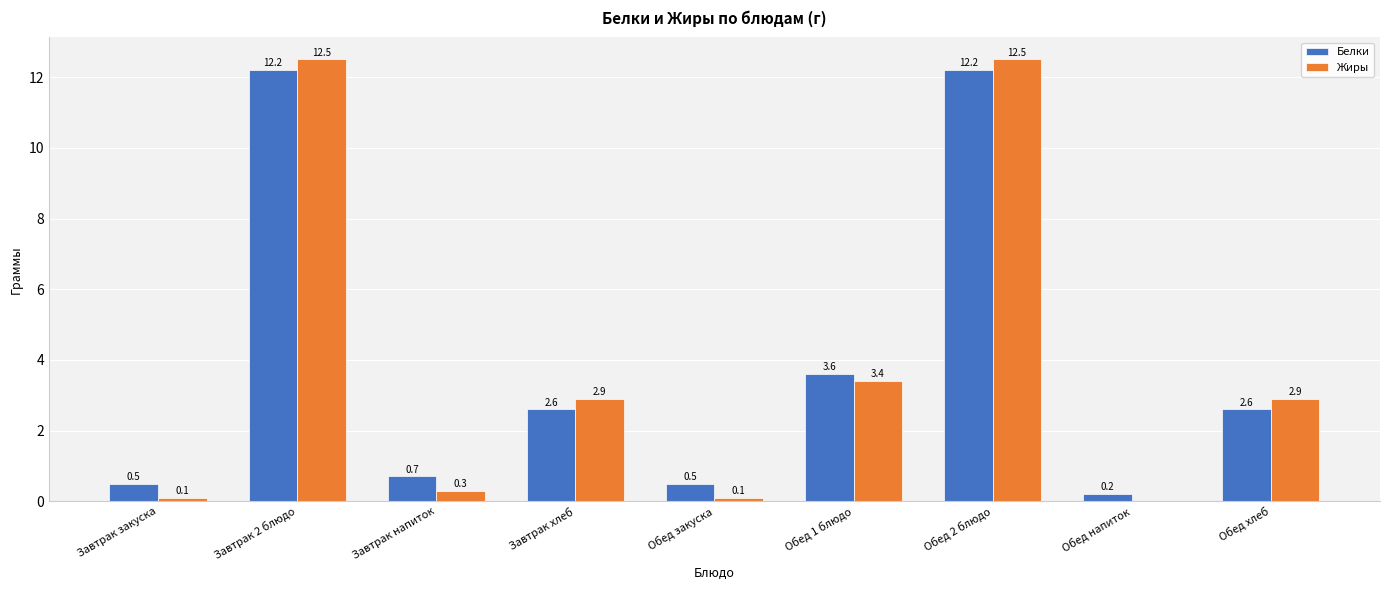

What is the sum of the Жиры values at Завтрак хлеб and Завтрак 2 блюдо?

15.4